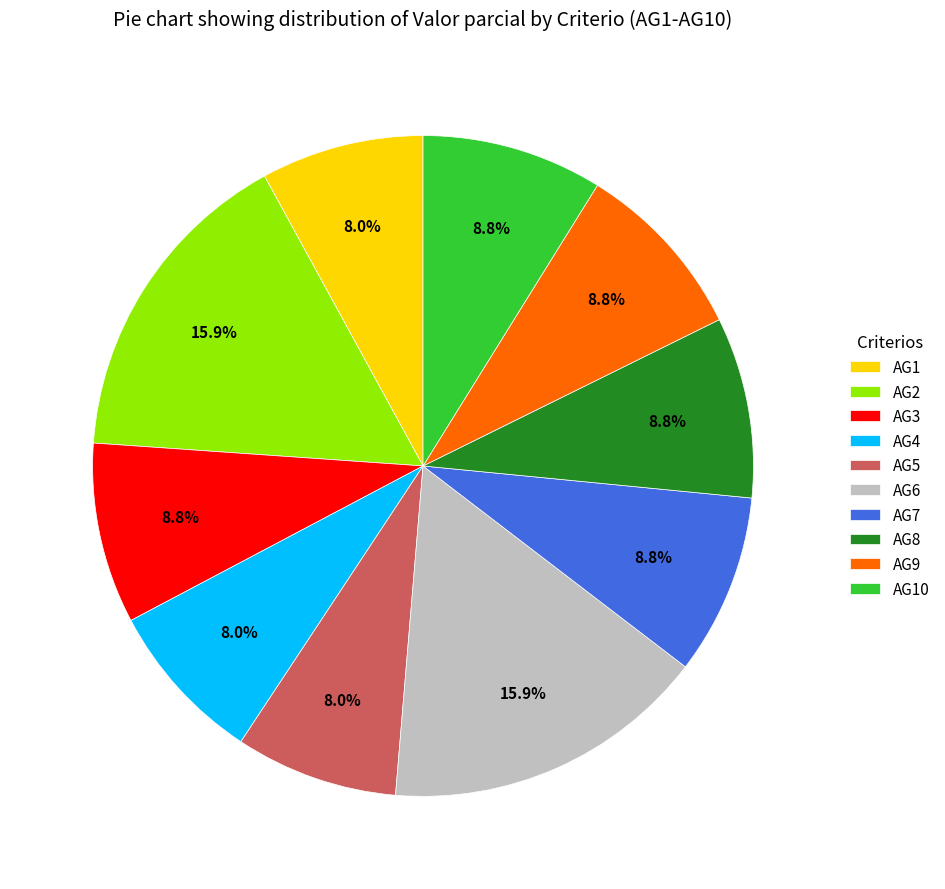

To the nearest percent, what is the average slice percentage?

10%